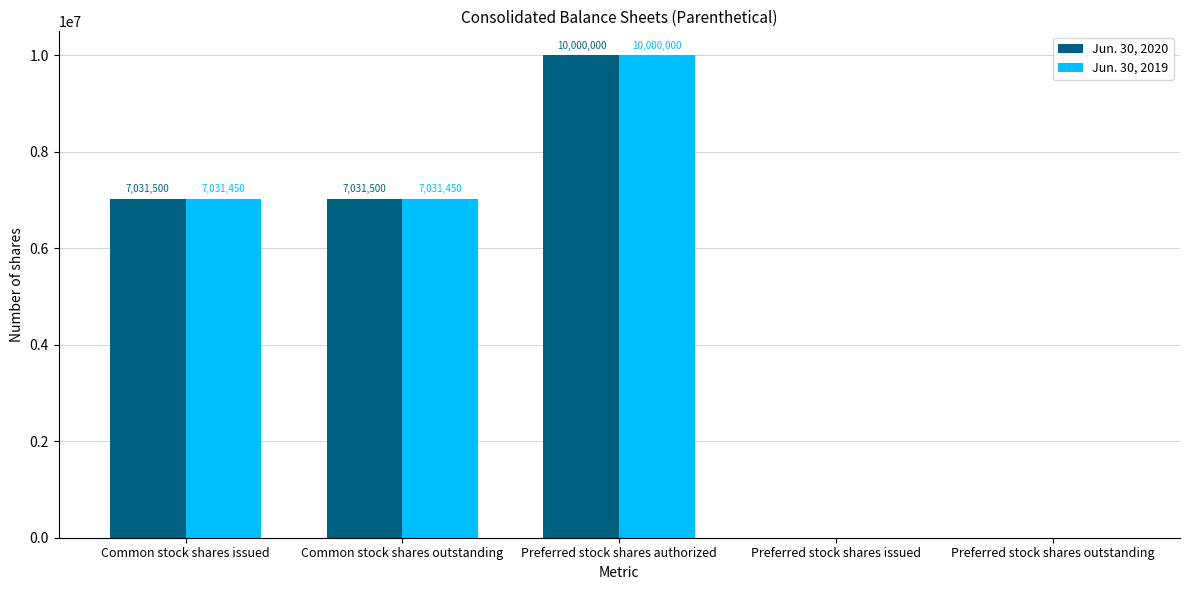

What is the maximum value shown in the chart?

10000000